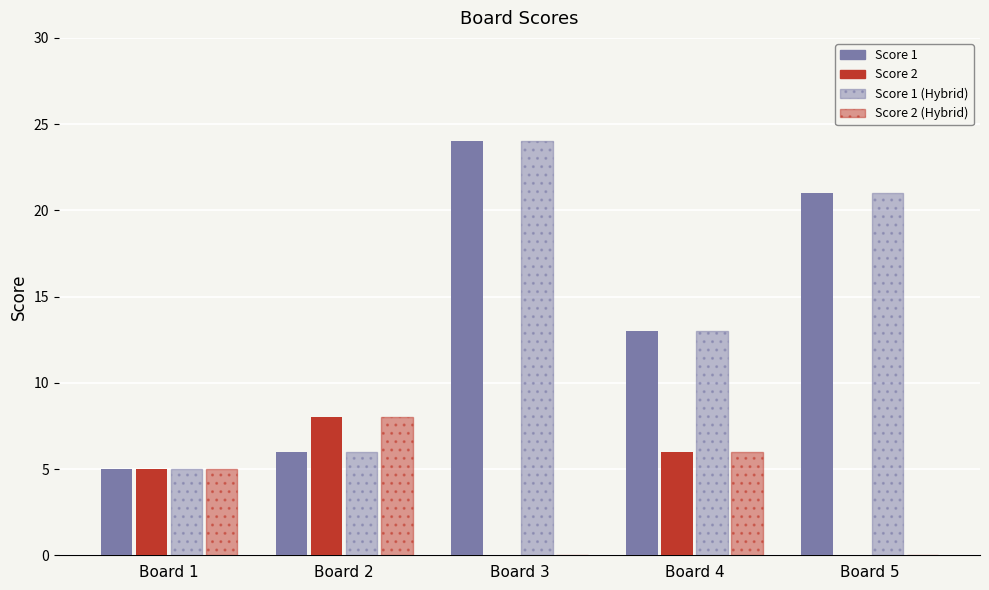

The Score 2 (Solid) series shows 6 at Board 4. True or false?

True